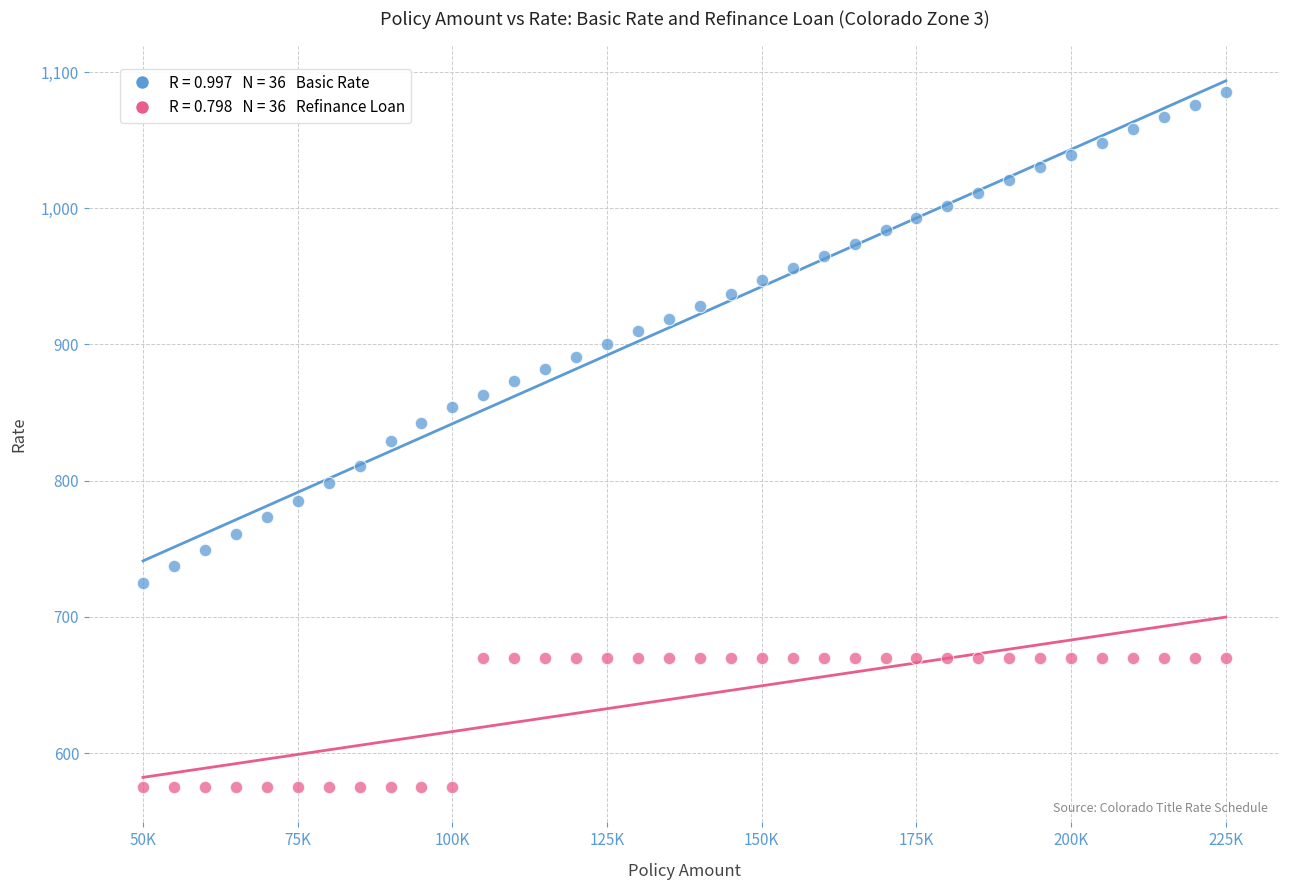

Across all data points, what is the range of Y values (max minus min)?

510